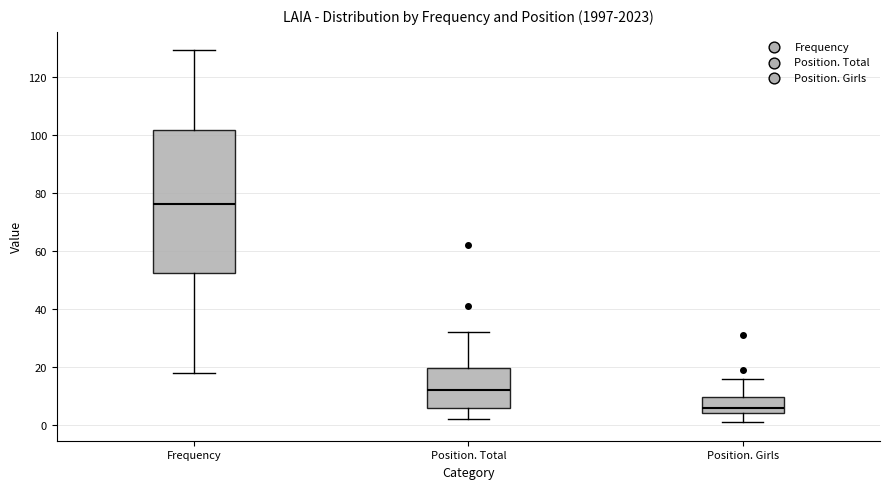

Reading left to right, transcribe this box plot: for each box, give where its median line is, the range the box spans, and where its two whiskers end, as read against the y-axis. The values are not printed on the chart, so give them approximately, as read against the axis.

Frequency: median 76, box 52 to 102, whiskers 18 to 130
Position. Total: median 12, box 6 to 20, whiskers 2 to 32
Position. Girls: median 6, box 4 to 10, whiskers 2 to 16